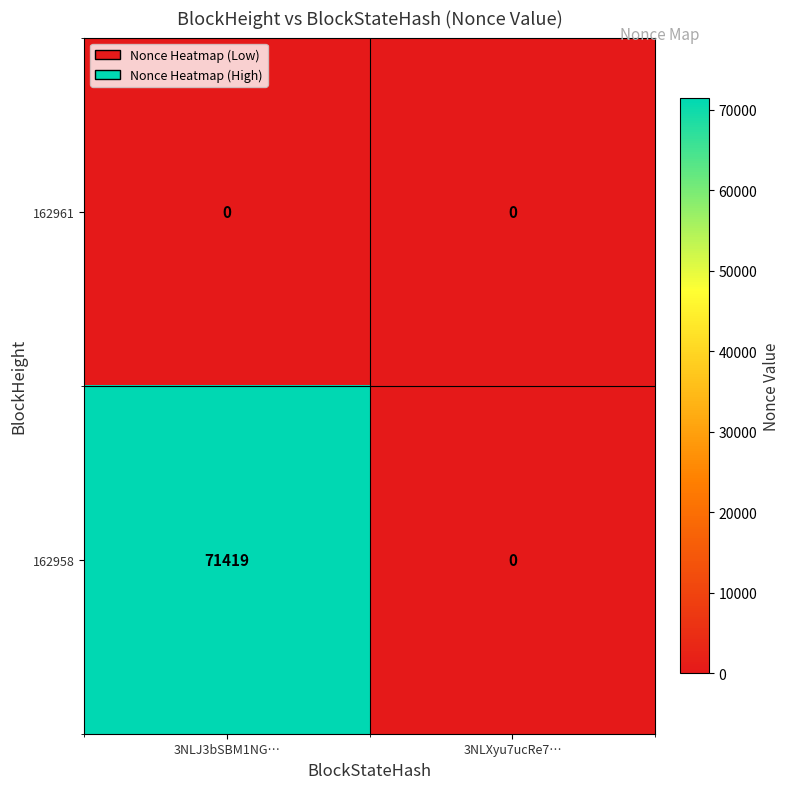

How many values in 162958 are above zero?

1